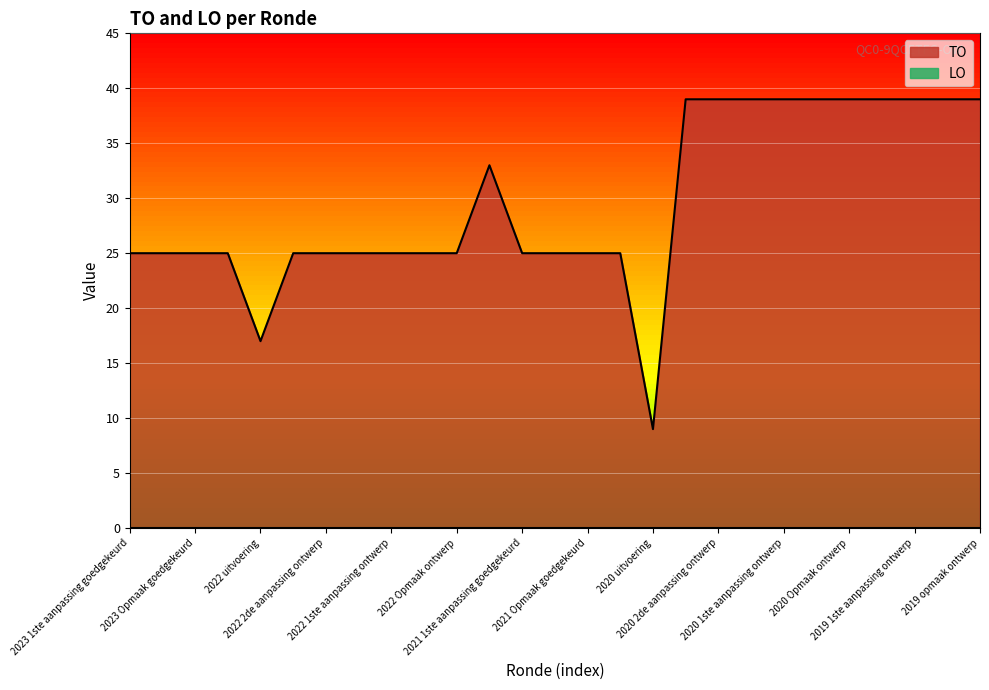

Reading left to right, extract all data points from this chart.

2023 1ste aanpassing goedgekeurd=25	2023 1ste aanpassing ontwerp=25	2023 Opmaak goedgekeurd=25	2023 Opmaak ontwerp=25	2022 uitvoering=17	2022 2de aanpassing goedgekeurd=25	2022 2de aanpassing ontwerp=25	2022 1ste aanpassing goedgekeurd=25	2022 1ste aanpassing ontwerp=25	2022 Opmaak goedgekeurd=25	2022 Opmaak ontwerp=25	2021 uitvoering=33	2021 1ste aanpassing goedgekeurd=25	2021 1ste aanpassing ontwerp=25	2021 Opmaak goedgekeurd=25	2021 Opmaak ontwerp=25	2020 uitvoering=9	2020 2de aanpassing goedgekeurd=39	2020 2de aanpassing ontwerp=39	2020 1ste aanpassing goedgekeurd=39	2020 1ste aanpassing ontwerp=39	2020 Opmaak goedgekeurd=39	2020 Opmaak ontwerp=39	2019 1ste aanpassing goedgekeurd=39	2019 1ste aanpassing ontwerp=39	2019 opmaak goedgekeurd=39	2019 opmaak ontwerp=39